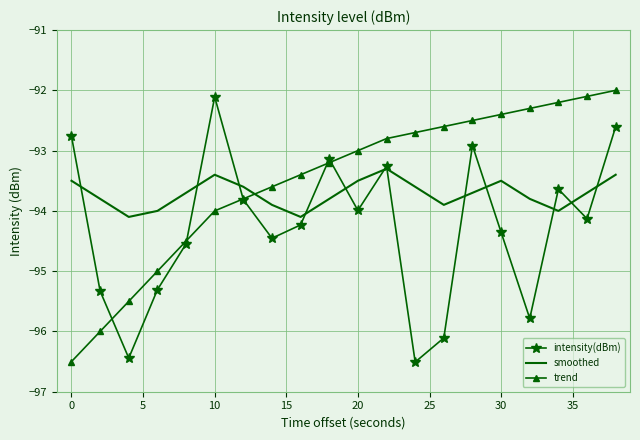

In smoothed, how many points are lower than both neighbors (excluding endpoints)?

4